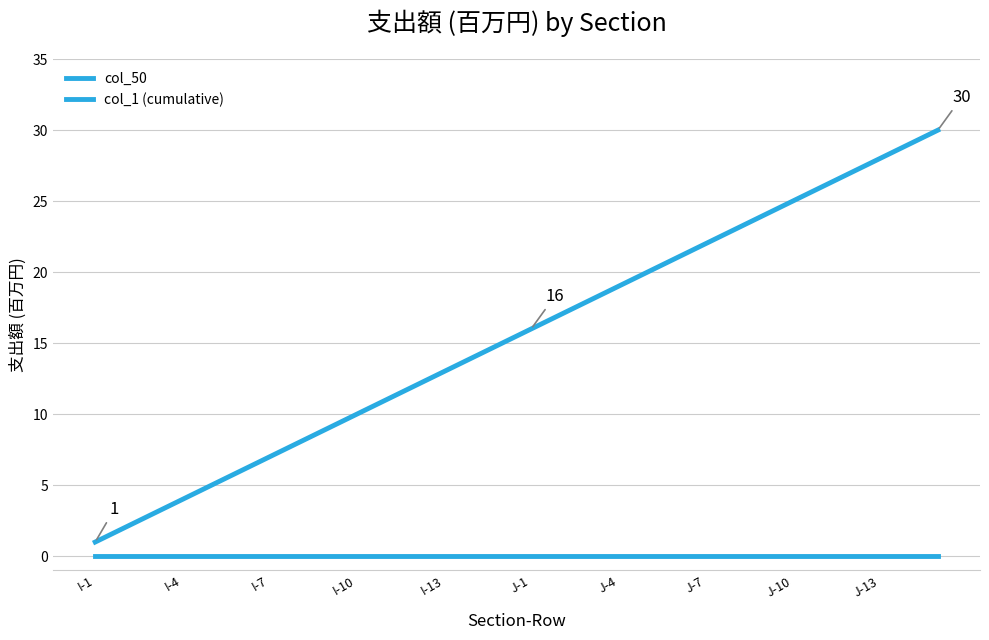

What is the value of the col_1 (cumulative) point at the 4th from the left?

4